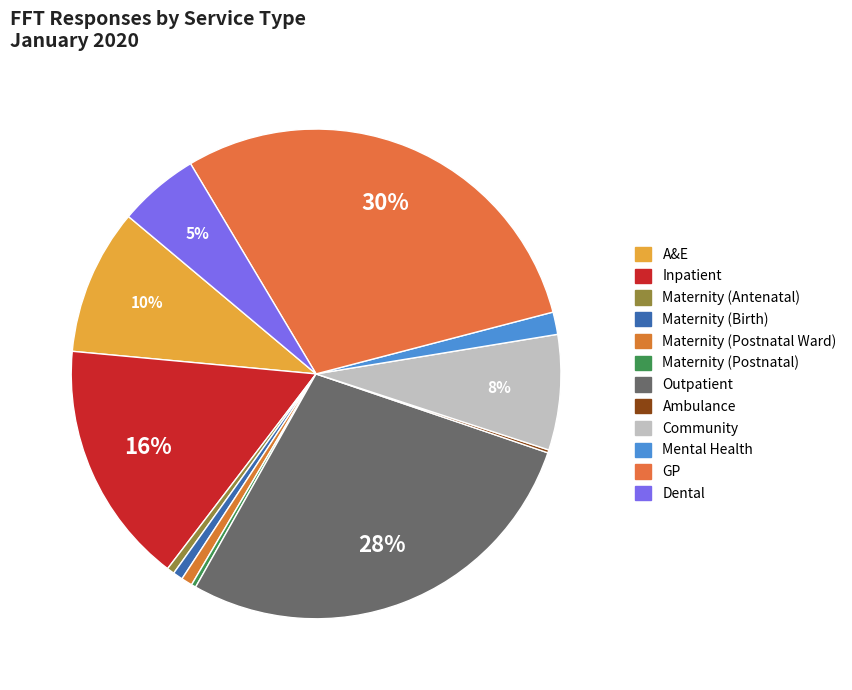

Does any single category account for the majority?

No